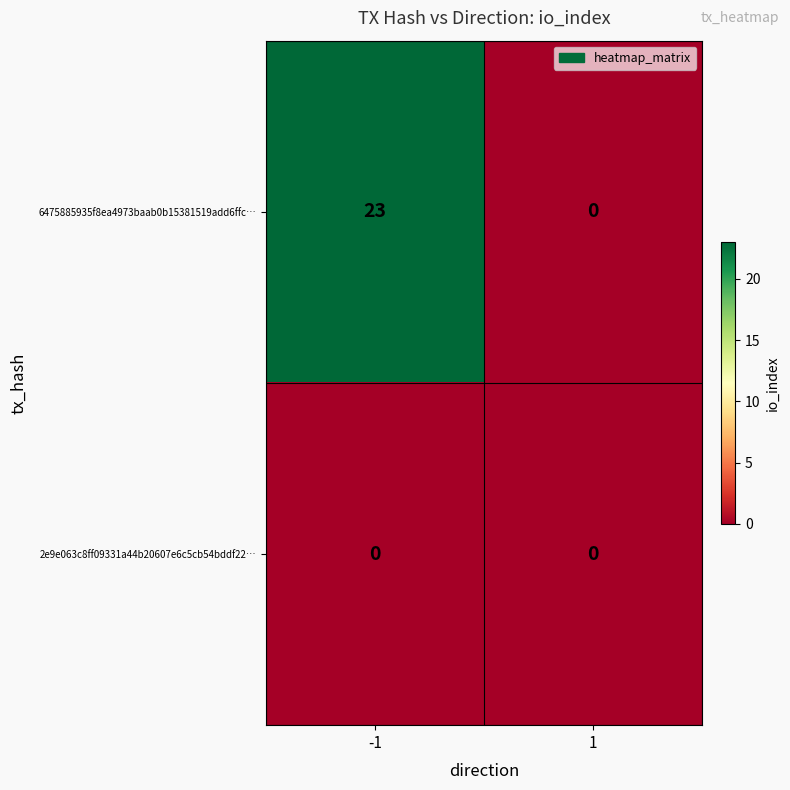

What is the greatest value displayed?

23